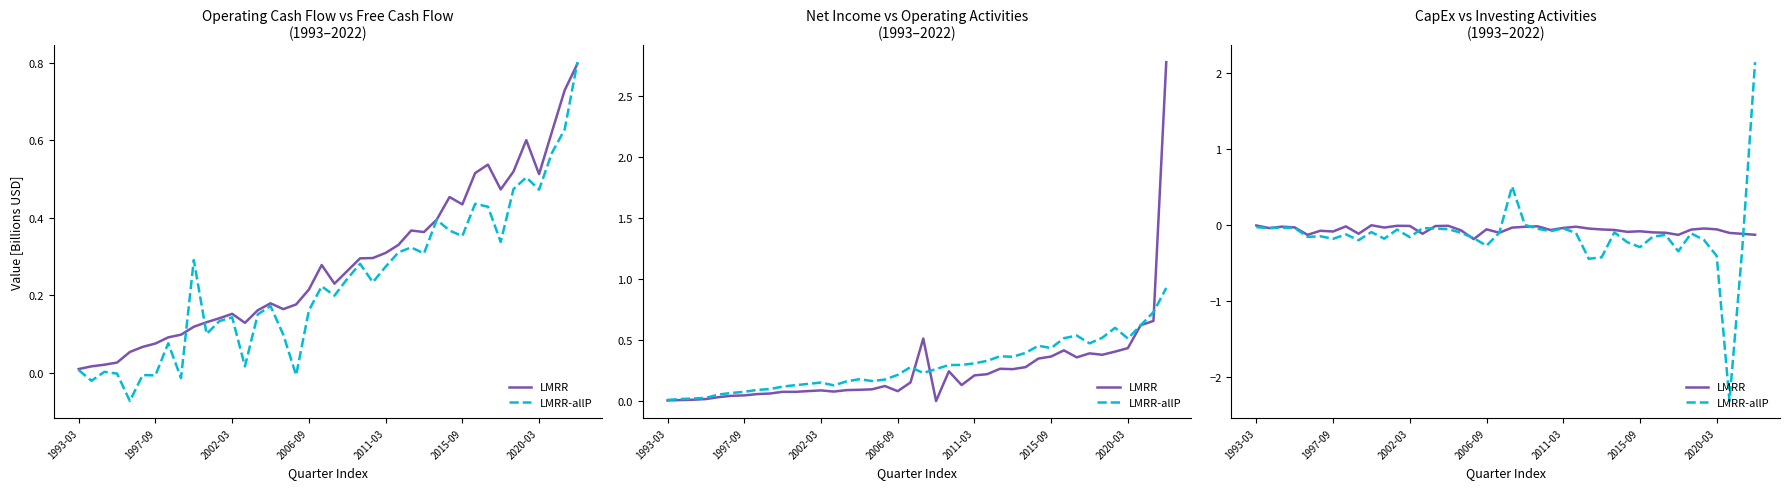

The value of LMRR at 23 is -0.0. True or false?

False